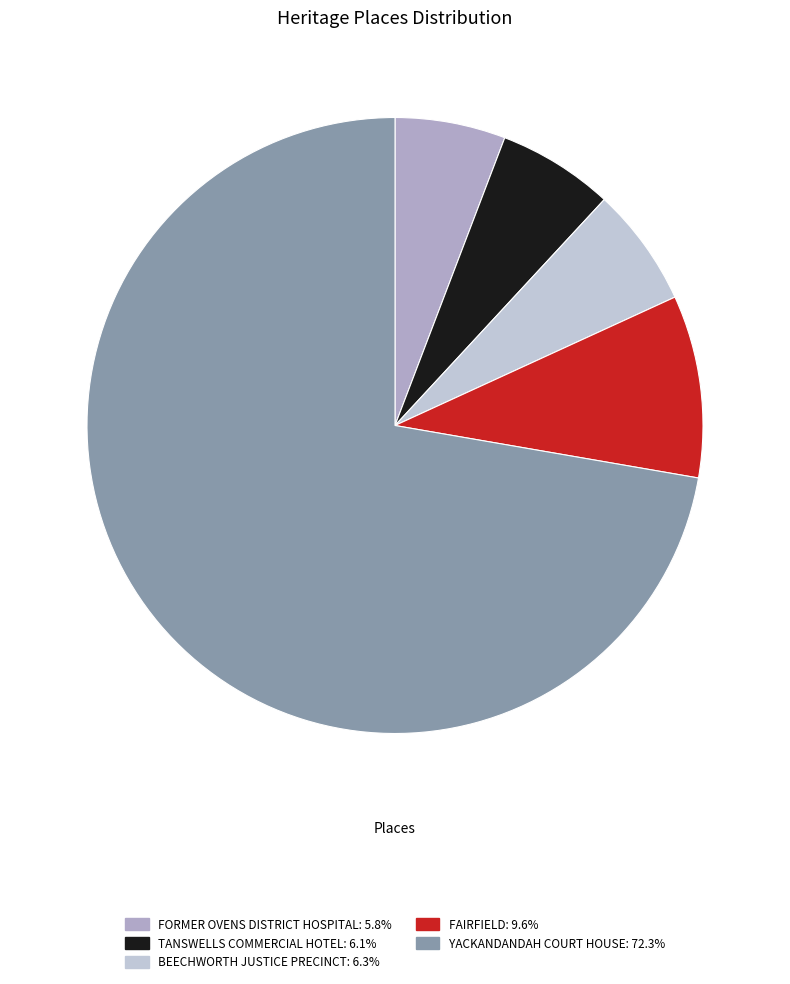

Between TANSWELLS COMMERCIAL HOTEL and YACKANDANDAH COURT HOUSE, which is larger?

YACKANDANDAH COURT HOUSE